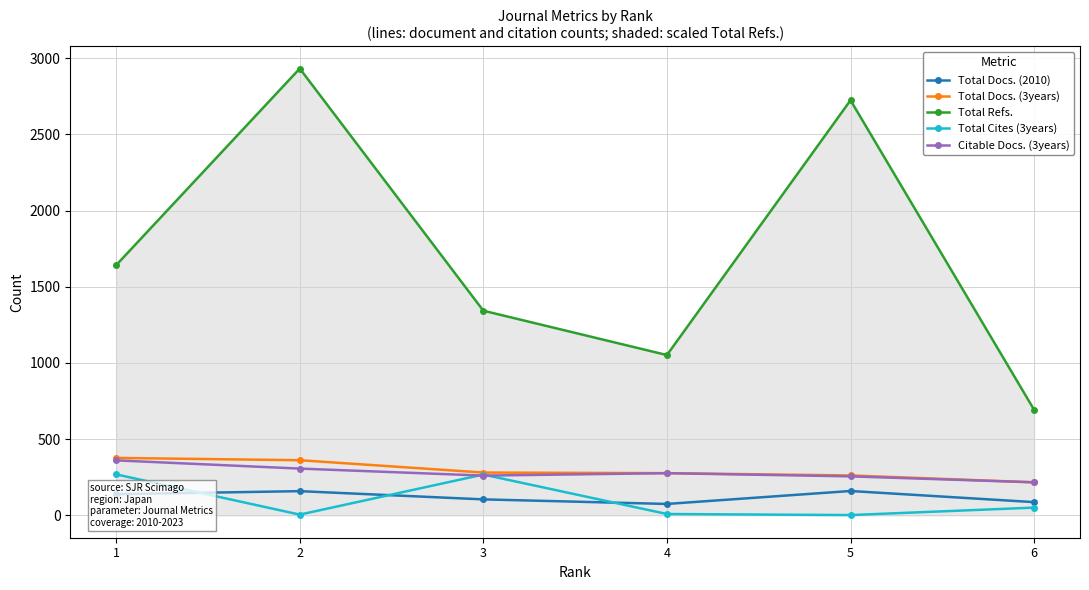

True or false: Total Docs. (2010) and Total Refs. cross at least once.

False